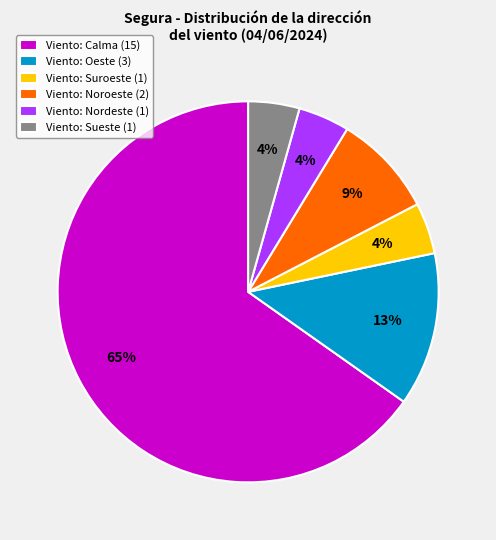

Do Viento: Oeste (3) and Viento: Nordeste (1) together represent more than half of the pie?

No